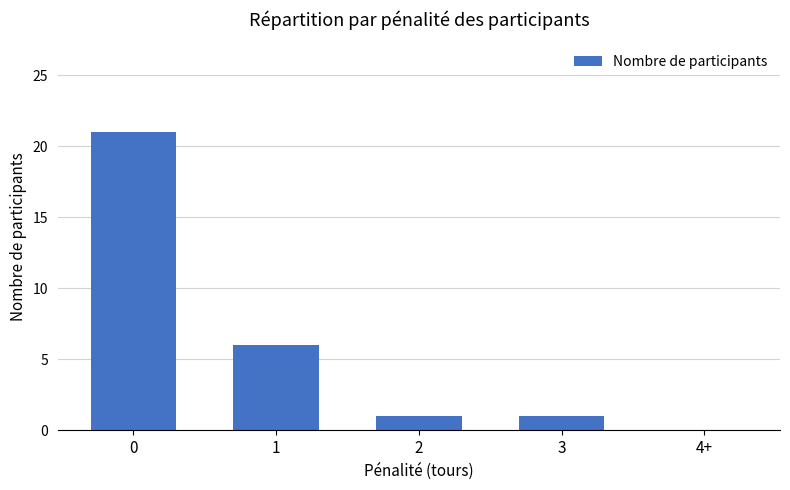

What is the sum of the values at 2 and 1?

7